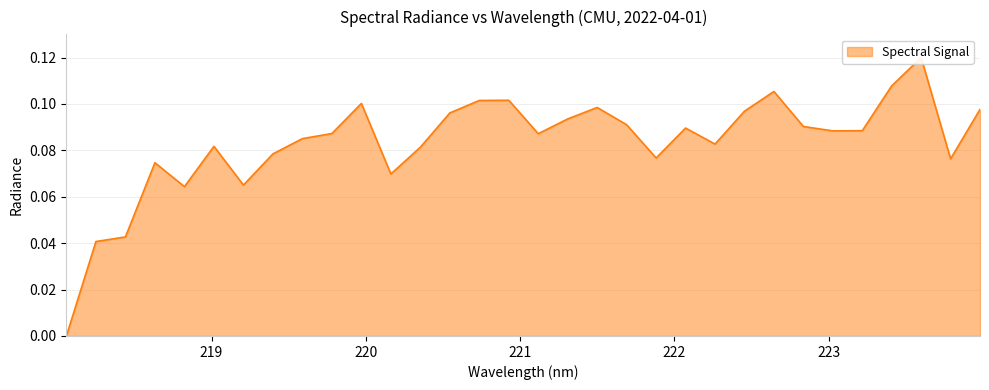

Reading left to right, list all the values displayed in this chart.

218.0596=0.0	218.2508=0.0	218.442=0.0	218.6332=0.1	218.8244=0.1	219.0156=0.1	219.2067=0.1	219.3979=0.1	219.589=0.1	219.7801=0.1	219.9712=0.1	220.1623=0.1	220.3533=0.1	220.5444=0.1	220.7354=0.1	220.9264=0.1	221.1174=0.1	221.3083=0.1	221.4993=0.1	221.6902=0.1	221.8812=0.1	222.0721=0.1	222.263=0.1	222.4538=0.1	222.6447=0.1	222.8355=0.1	223.0264=0.1	223.2172=0.1	223.408=0.1	223.5987=0.1	223.7895=0.1	223.9802=0.1